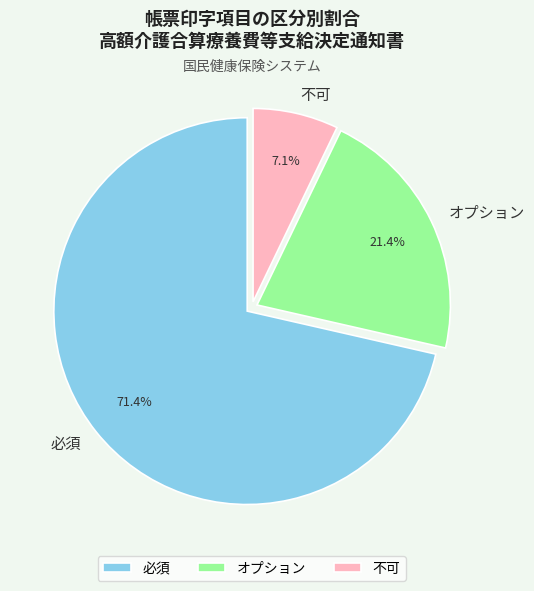

Rank the categories by value from highest to lowest.

必須, オプション, 不可